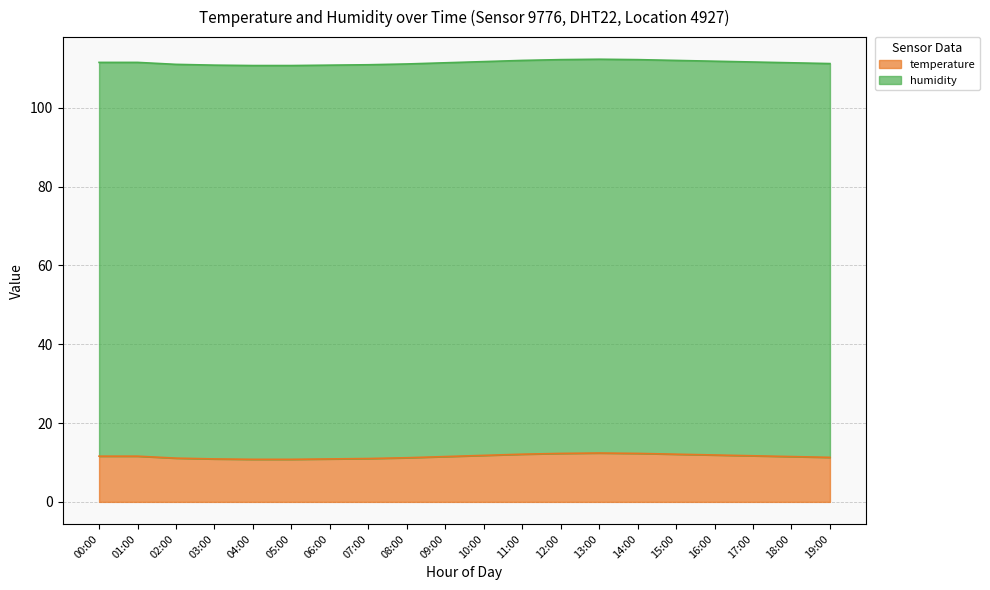

The value at 15:00 is 12.1. True or false?

True